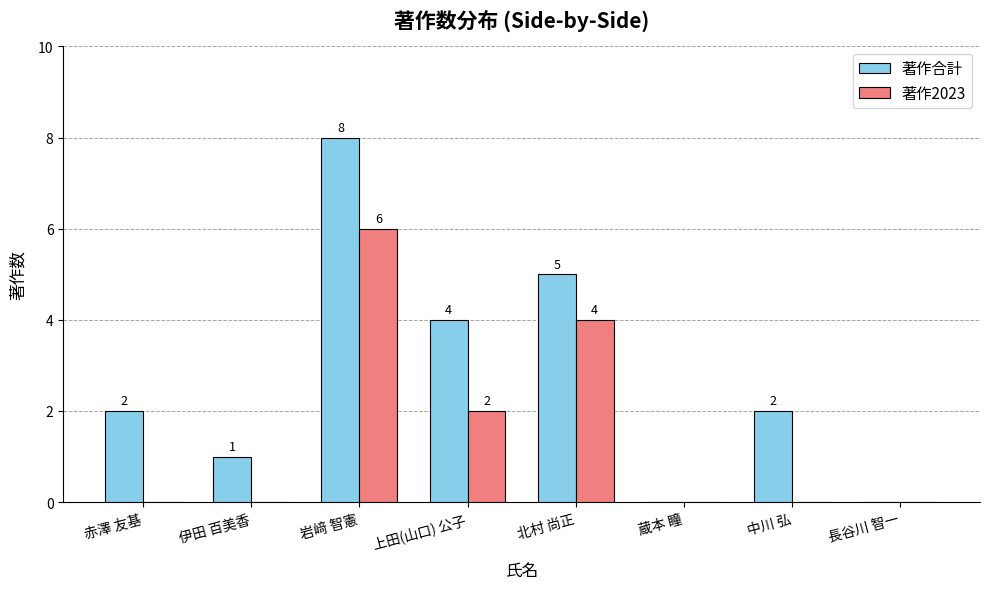

How many distinct data groups are displayed?

2